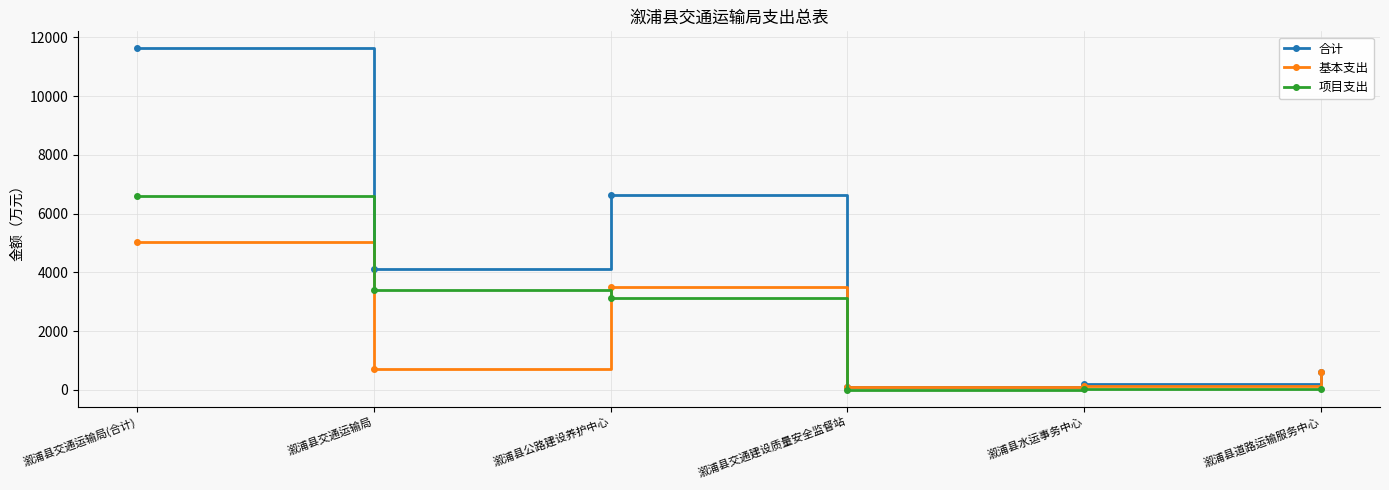

At how many categories does at least one series exceed 10844?

1